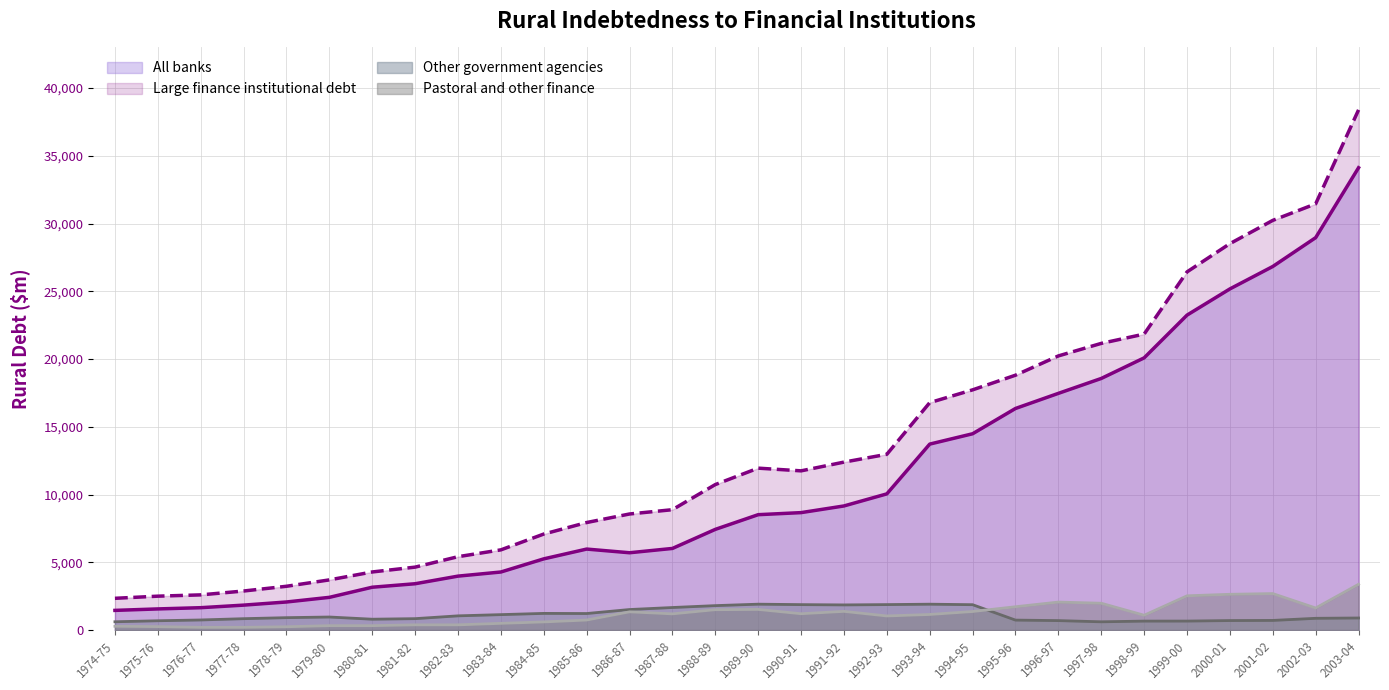

List the labels in order of All banks value, largest first.

2003-04, 2002-03, 2001-02, 2000-01, 1999-00, 1998-99, 1997-98, 1996-97, 1995-96, 1994-95, 1993-94, 1992-93, 1991-92, 1990-91, 1989-90, 1988-89, 1987-88, 1985-86, 1986-87, 1984-85, 1983-84, 1982-83, 1981-82, 1980-81, 1979-80, 1978-79, 1977-78, 1976-77, 1975-76, 1974-75